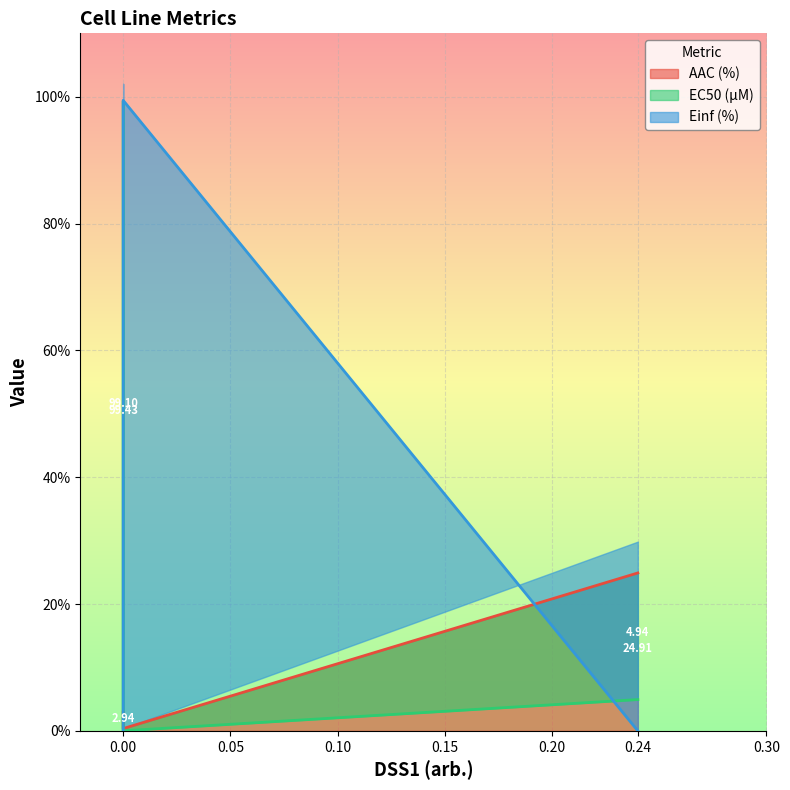

Is it true that Einf (%) equals -41.8 at 0.00?

False